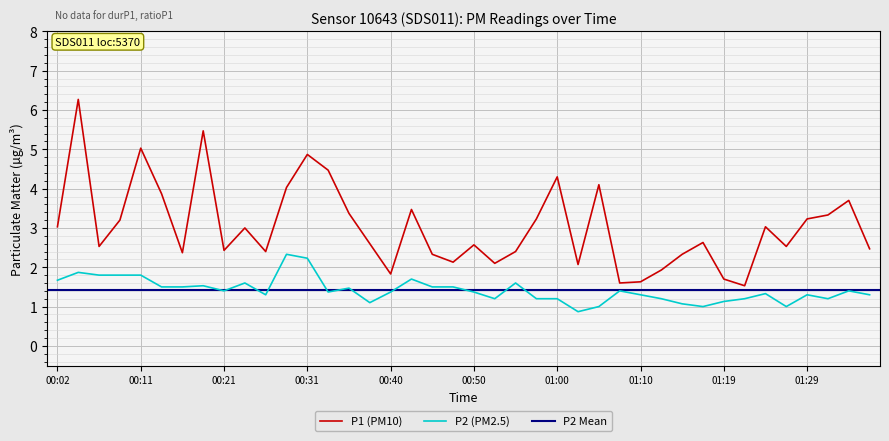

What is the minimum value for P2 (PM2.5)?

0.9